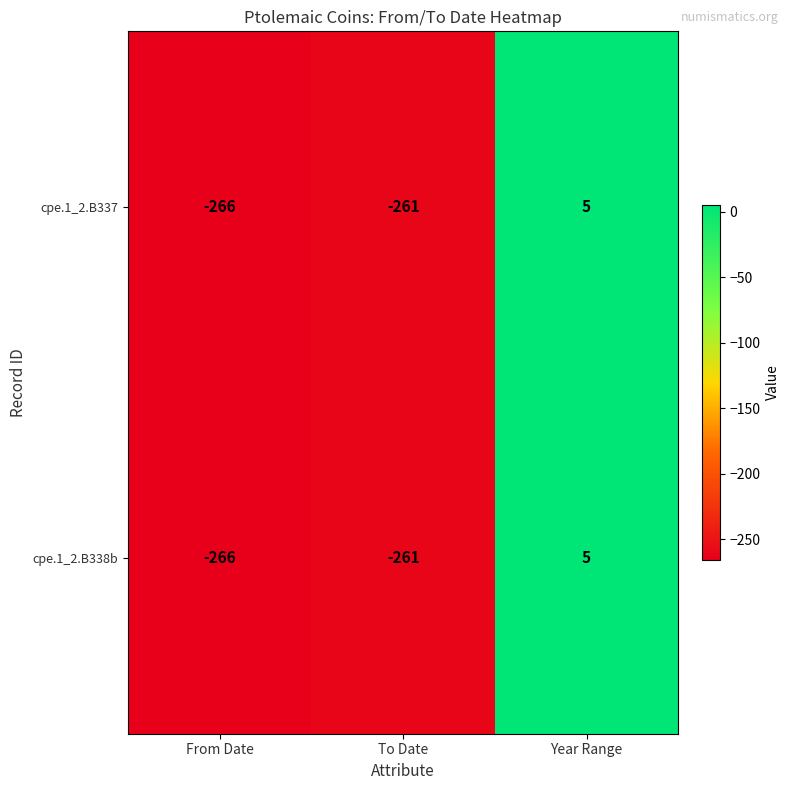

What is the maximum value shown in the chart?

5